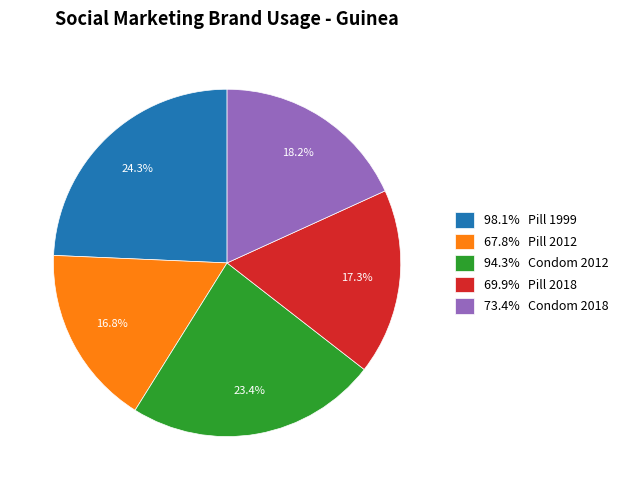

Which has a higher value, 73.4% Condom 2018 or 67.8% Pill 2012?

73.4% Condom 2018